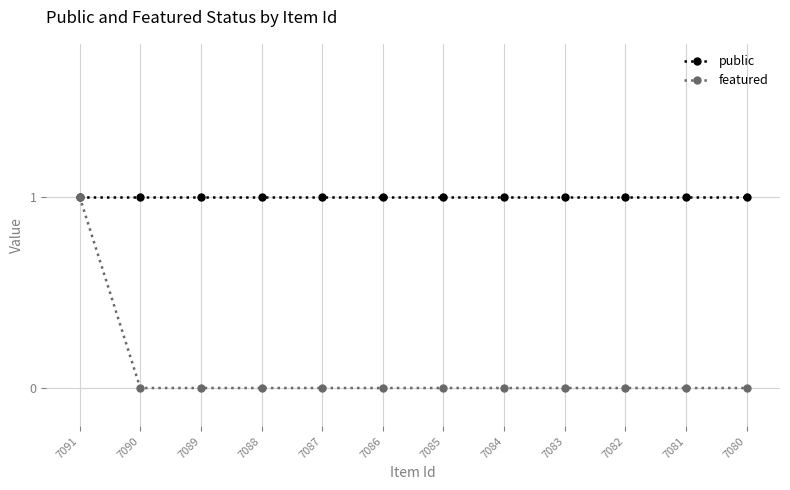

Reading right to left, list all the values displayed in this chart.

public: 1	1	1	1	1	1	1	1	1	1	1	1
featured: 0	0	0	0	0	0	0	0	0	0	0	1